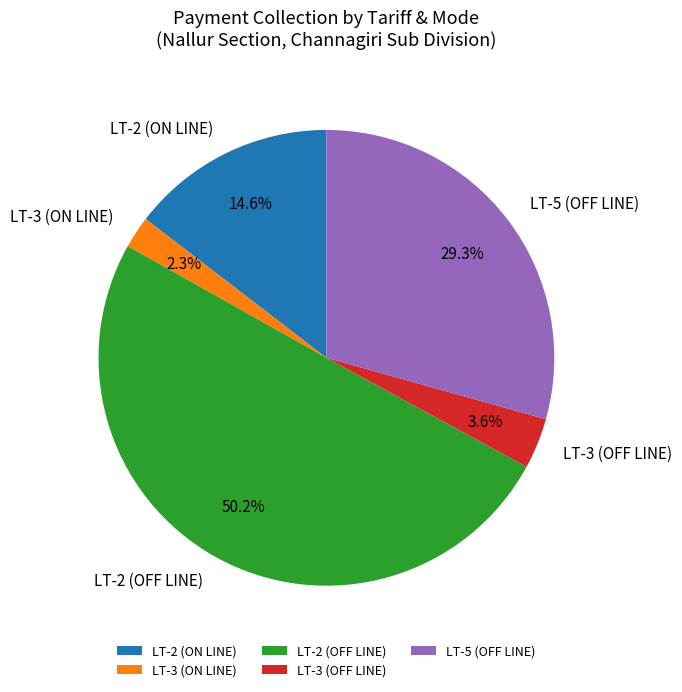

Which category has the smallest portion of the pie?

LT-3 (ON LINE)